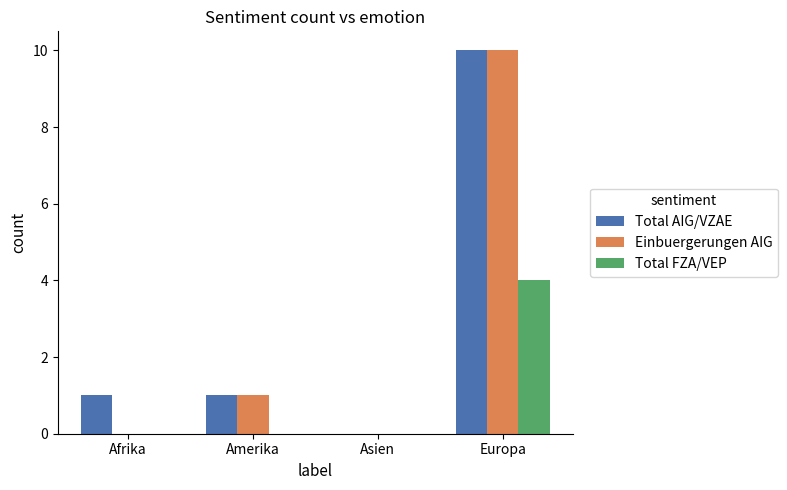

The Total FZA/VEP series shows 0 at Asien. True or false?

True